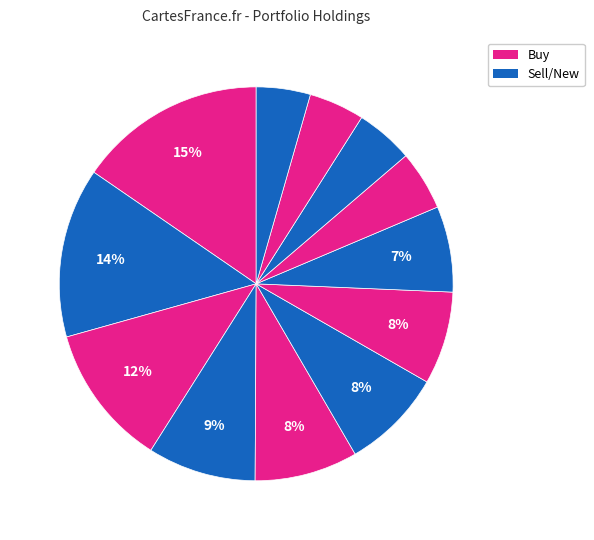

Count the number of slices in the pie.

12